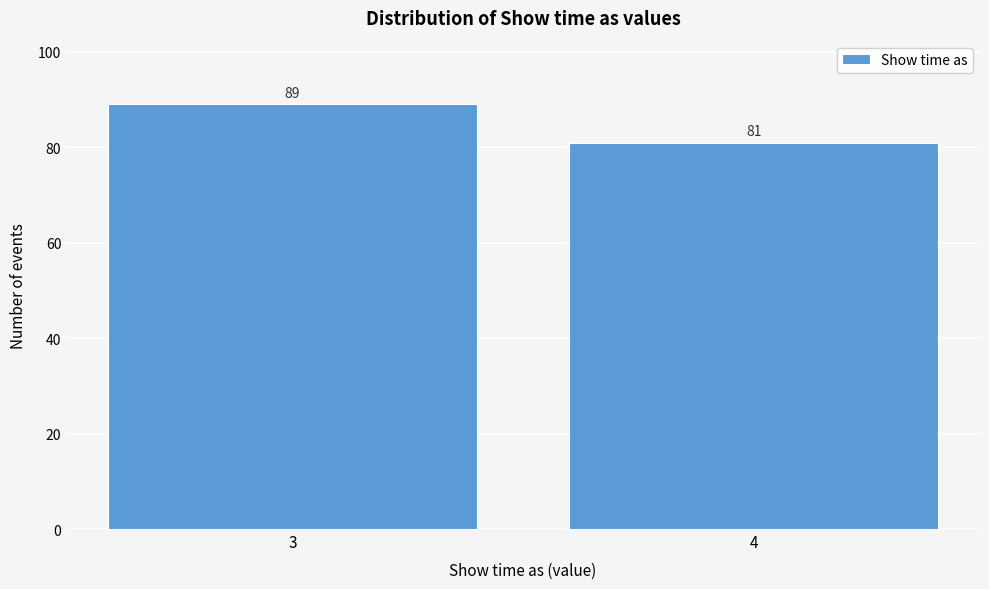

Reading right to left, transcribe all the data shown in this chart.

81	89